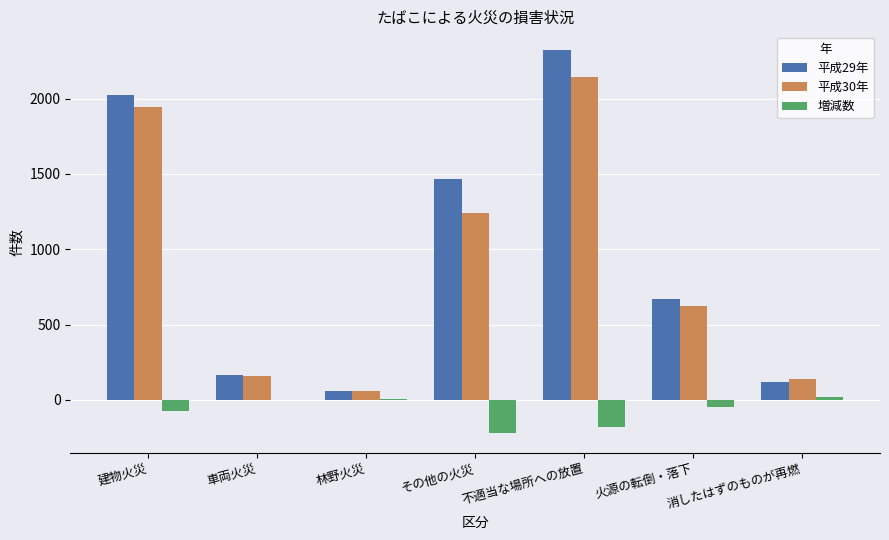

At which category is the sum across all series the highest?

不適当な場所への放置